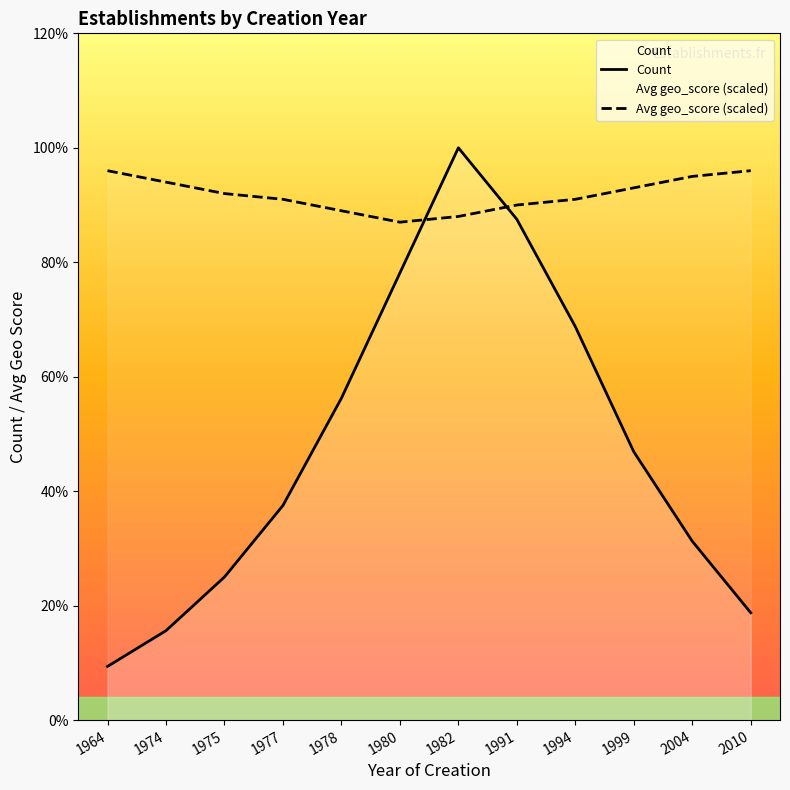

Which series has the largest range (max minus min)?

Count